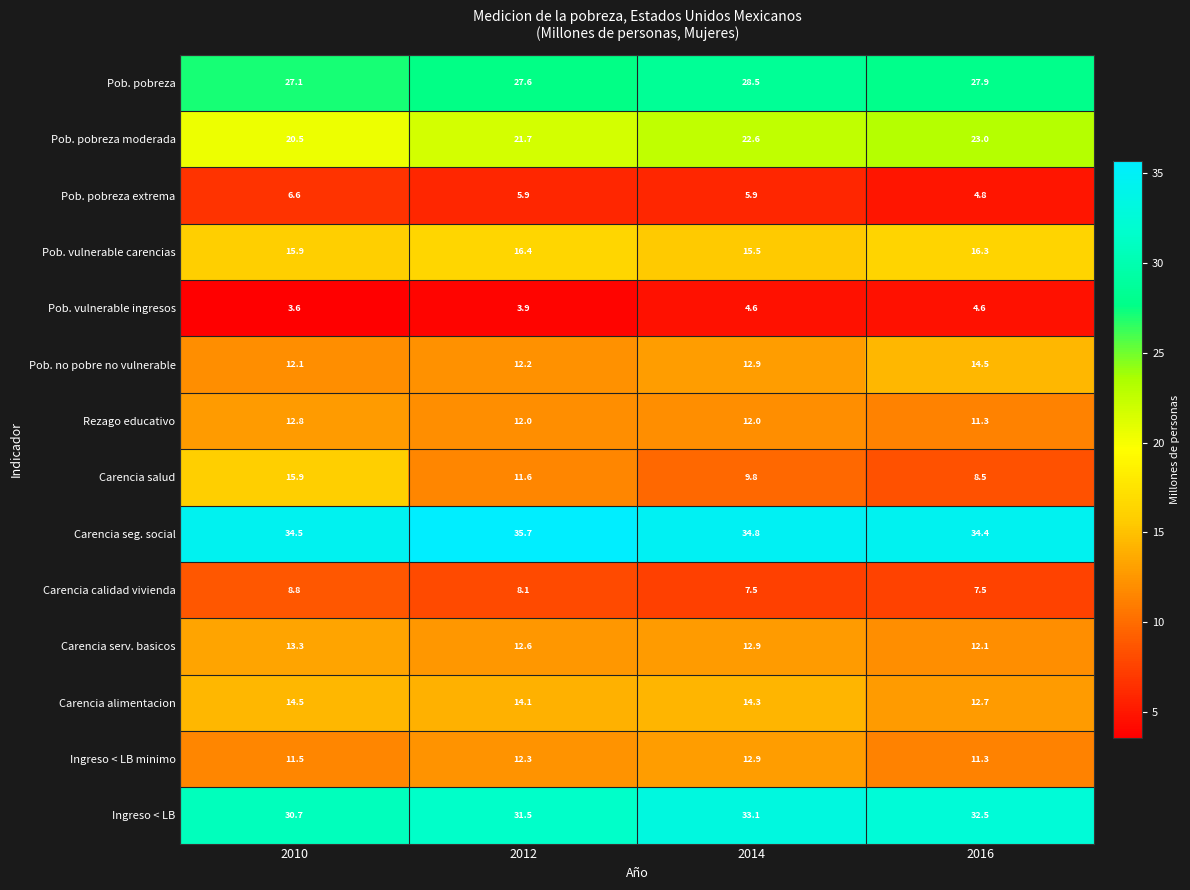

At which label is Pob. pobreza closest to 27?

2010